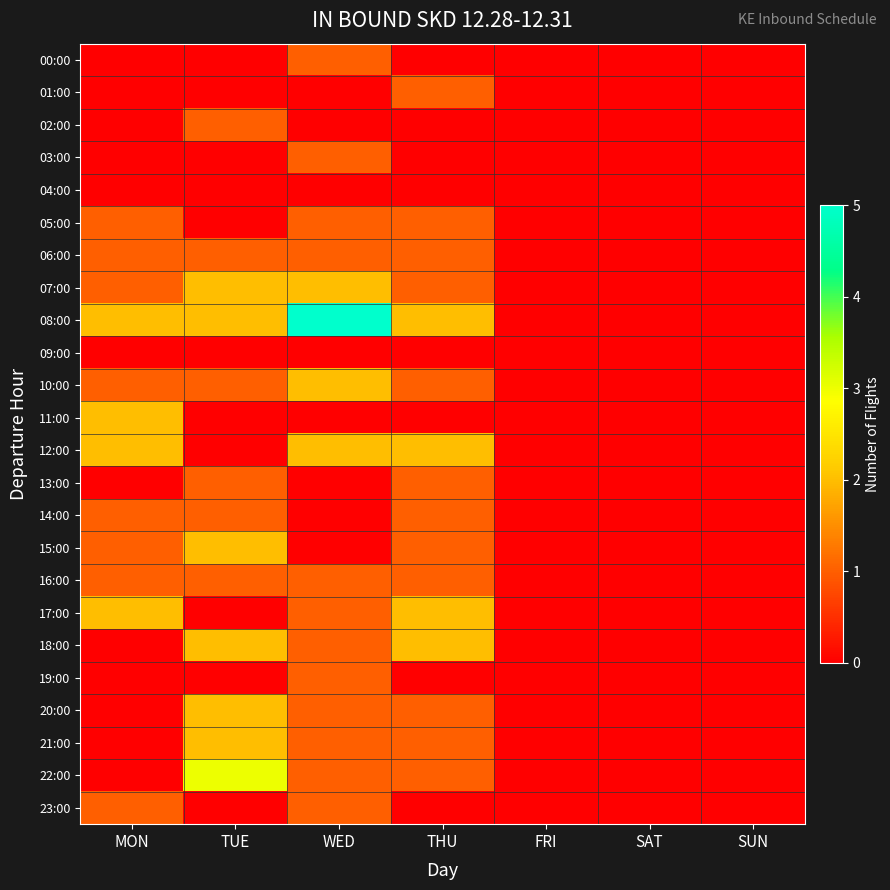

Which series changed the most between THU and FRI?

08:00